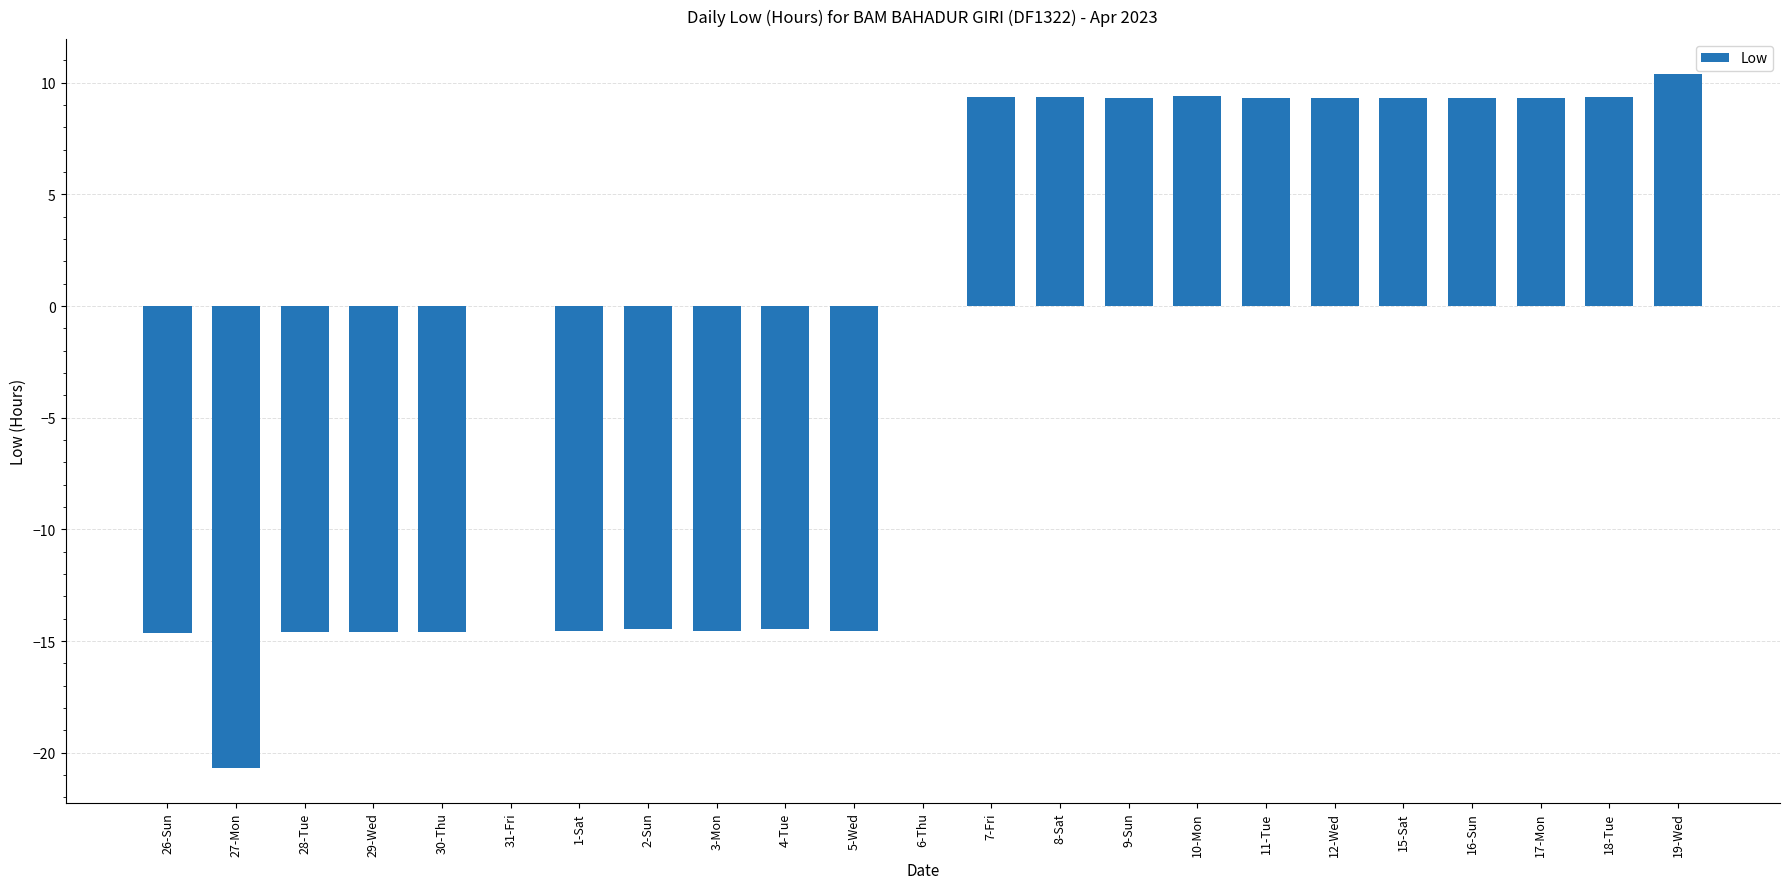

What is the difference between the values at 10-Mon and 7-Fri?

0.1